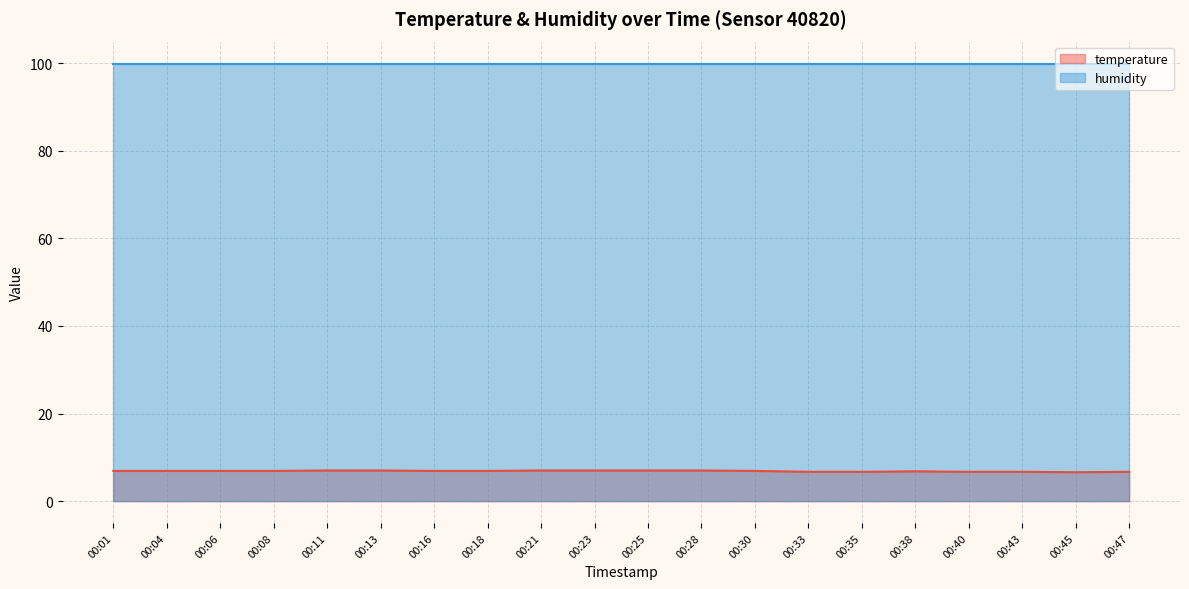

True or false: the data has more than 0 interior local peaks.

True